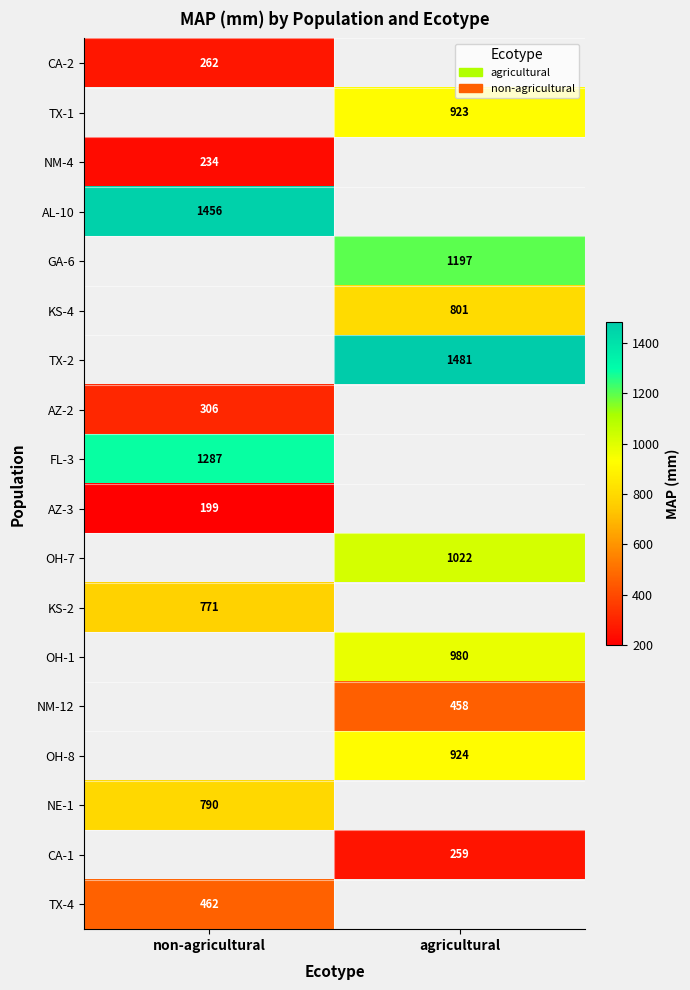

Is the value of OH-7 at agricultural greater than the value of NM-4 at non-agricultural?

Yes